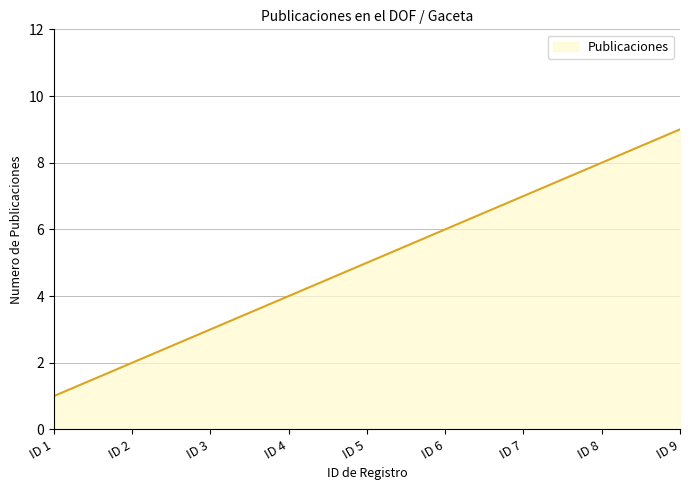

List the labels in order of value, smallest first.

ID 1, ID 2, ID 3, ID 4, ID 5, ID 6, ID 7, ID 8, ID 9